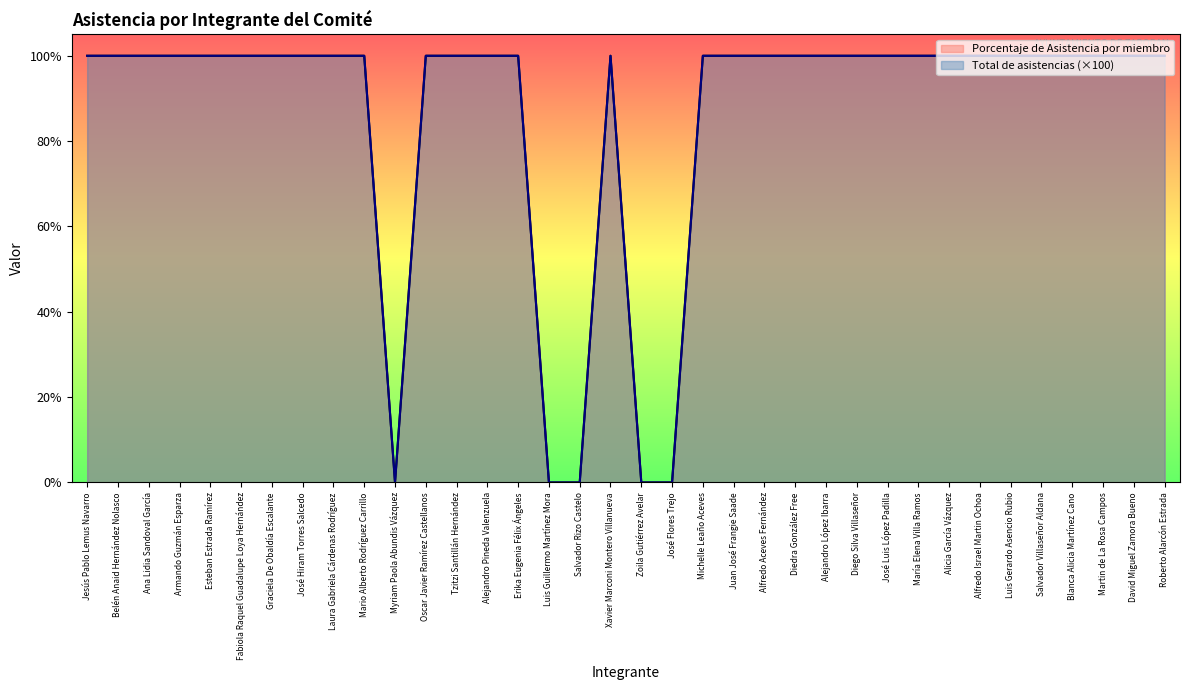

In Porcentaje de Asistencia por miembro, how many points are lower than both neighbors (excluding endpoints)?

1